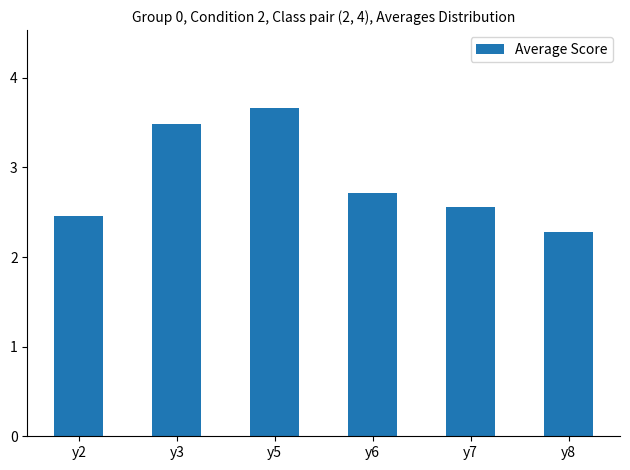

Are the bars horizontal?

No